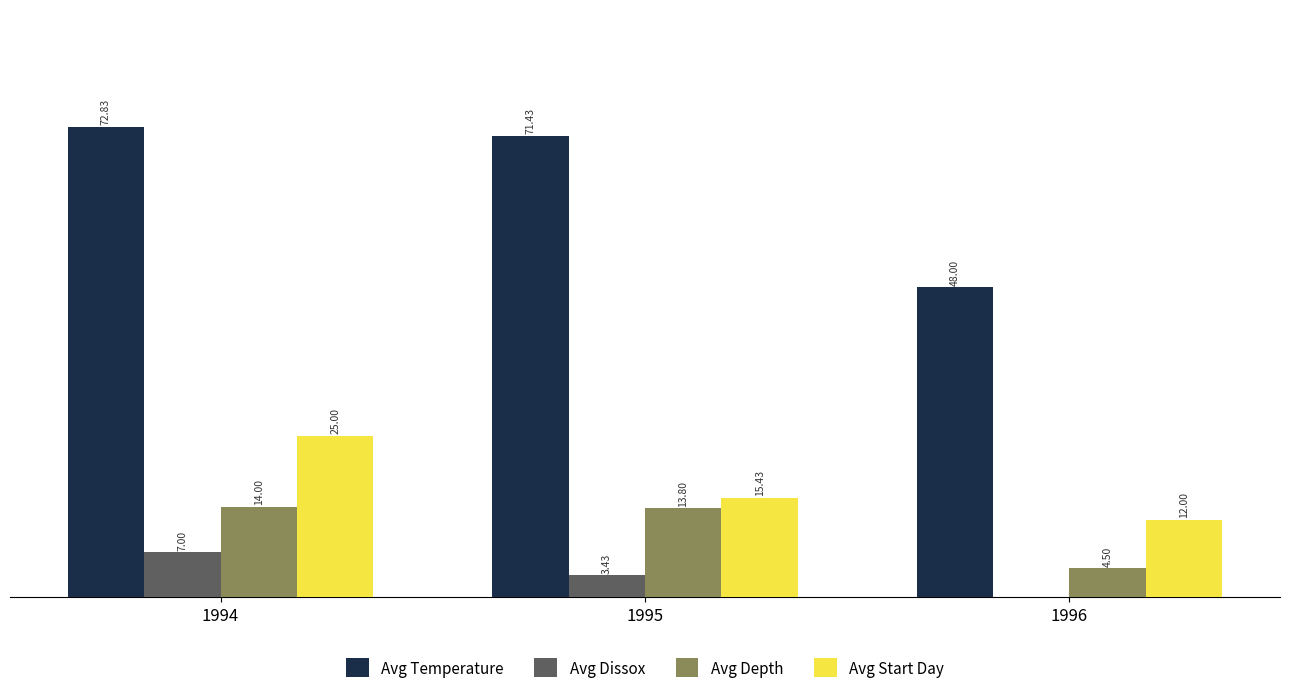

Which series changed the most between 1994 and 1996?

Avg Temperature